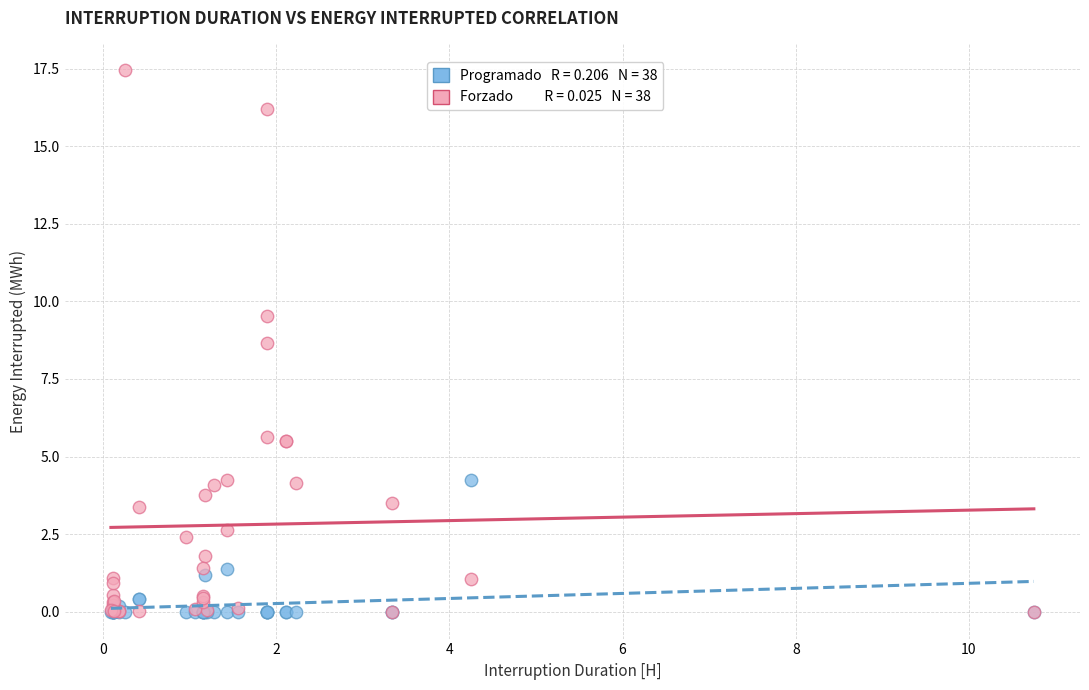

Across all series, what Y value is closest to 8?

8.7